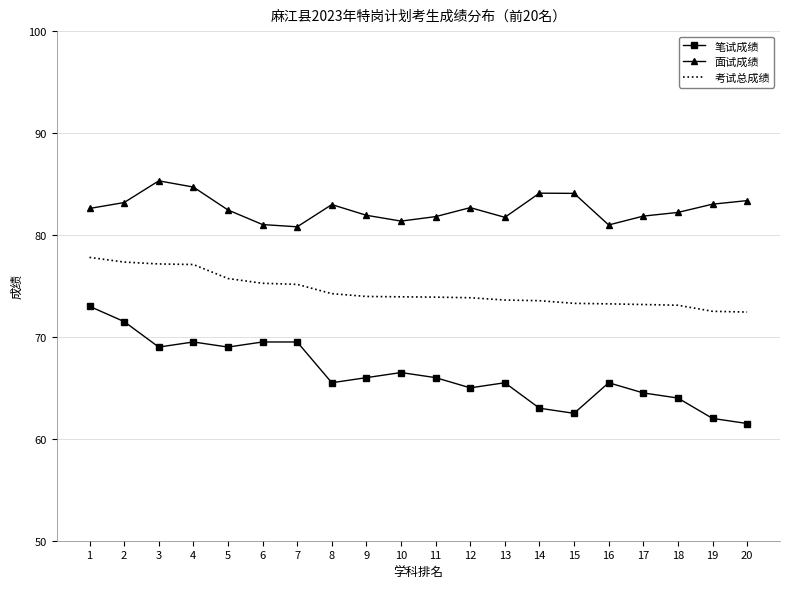

What is the highest value of the 考试总成绩 series?

77.8